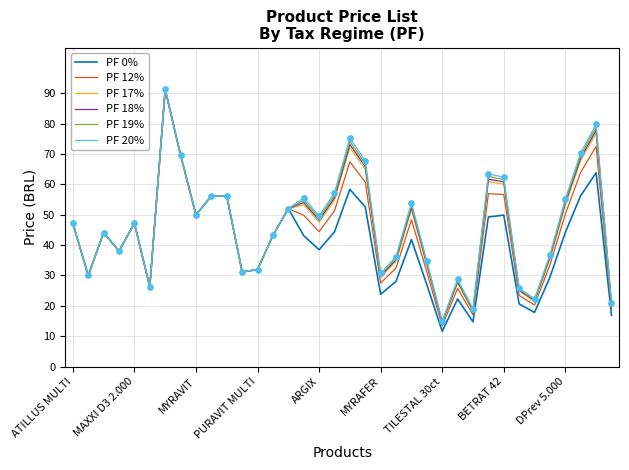

What are all the series names shown in the legend?

PF 0%, PF 12%, PF 17%, PF 18%, PF 19%, PF 20%